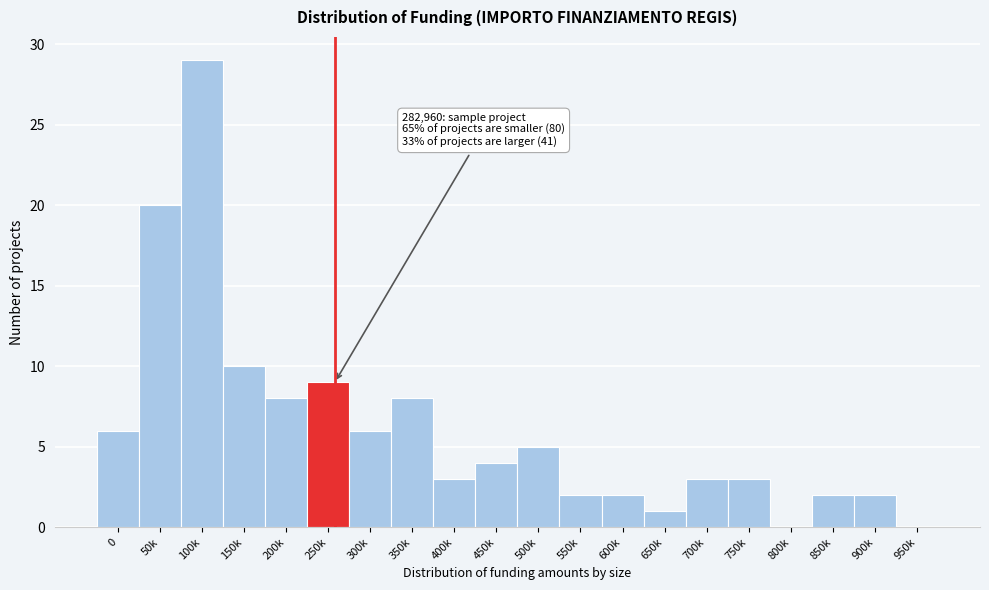

Reading right to left, list all the values displayed in this chart.

950k=0	900k=2	850k=2	800k=0	750k=3	700k=3	650k=1	600k=2	550k=2	500k=5	450k=4	400k=3	350k=8	300k=6	250k=9	200k=8	150k=10	100k=29	50k=20	0=6